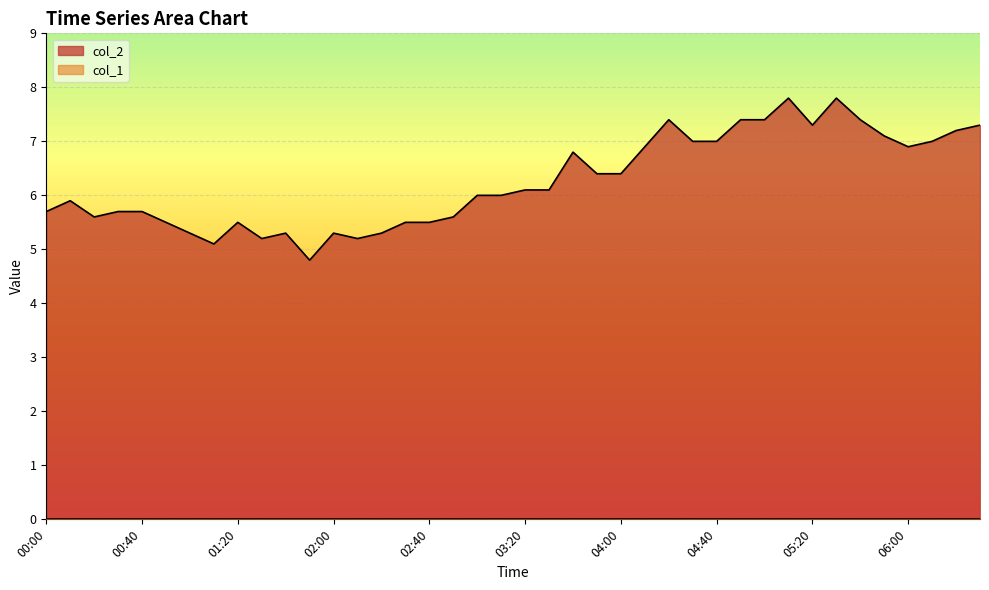

Where does the data first go above 6?

03:20